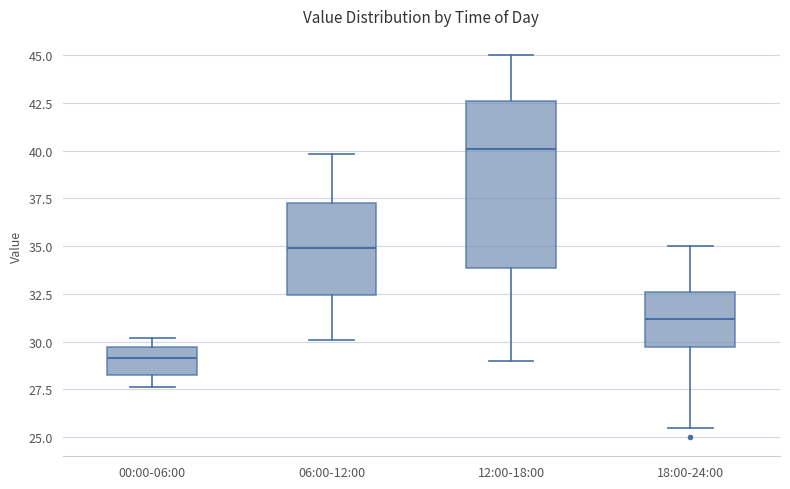

Which box's median line is the highest?

12:00-18:00